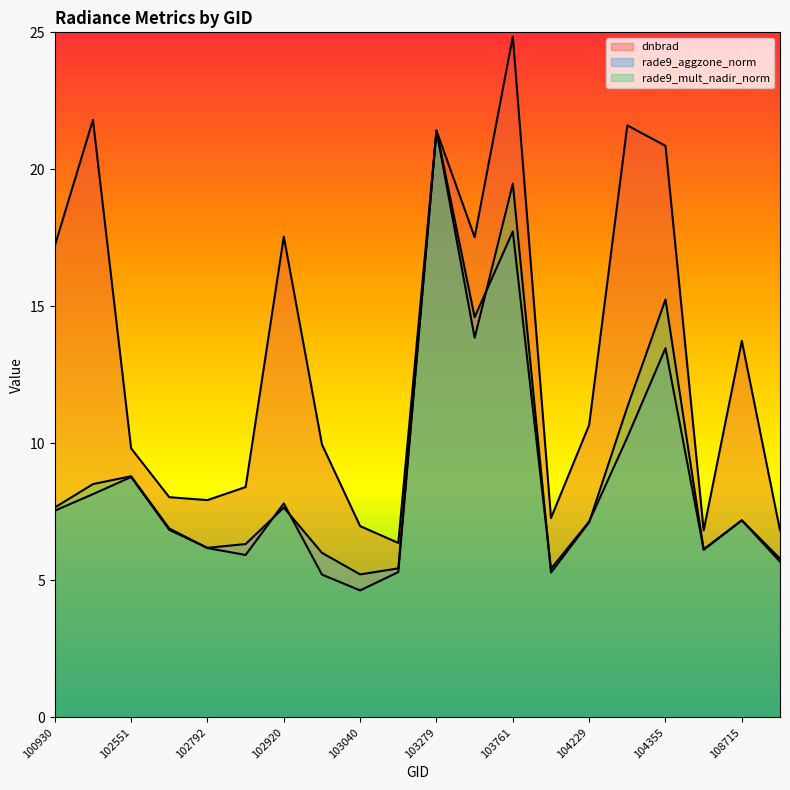

Which has a higher value, 108715 or 103040?

108715